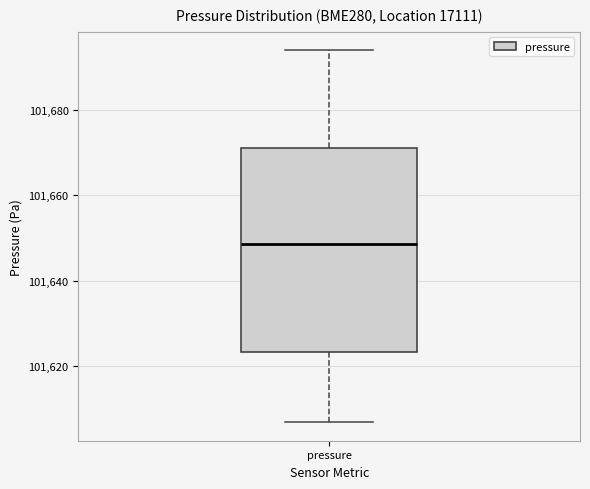

Where does the median line of the box for pressure sit on the y-axis? The values are not printed on the chart, so give them approximately, as read against the axis.

101648